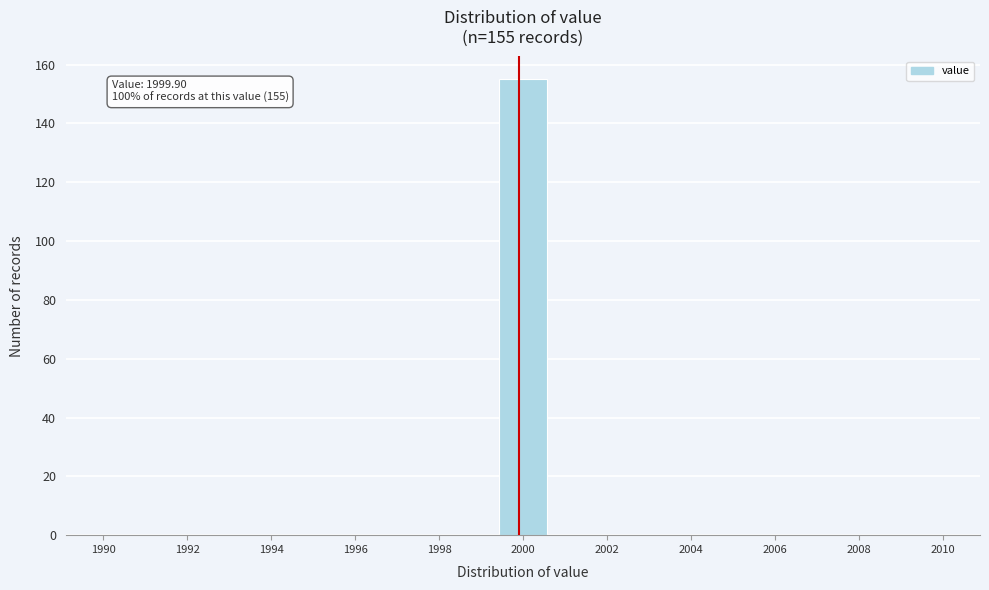

Over which range of the x-axis is the bar tallest?

1999.4 to 2000.6